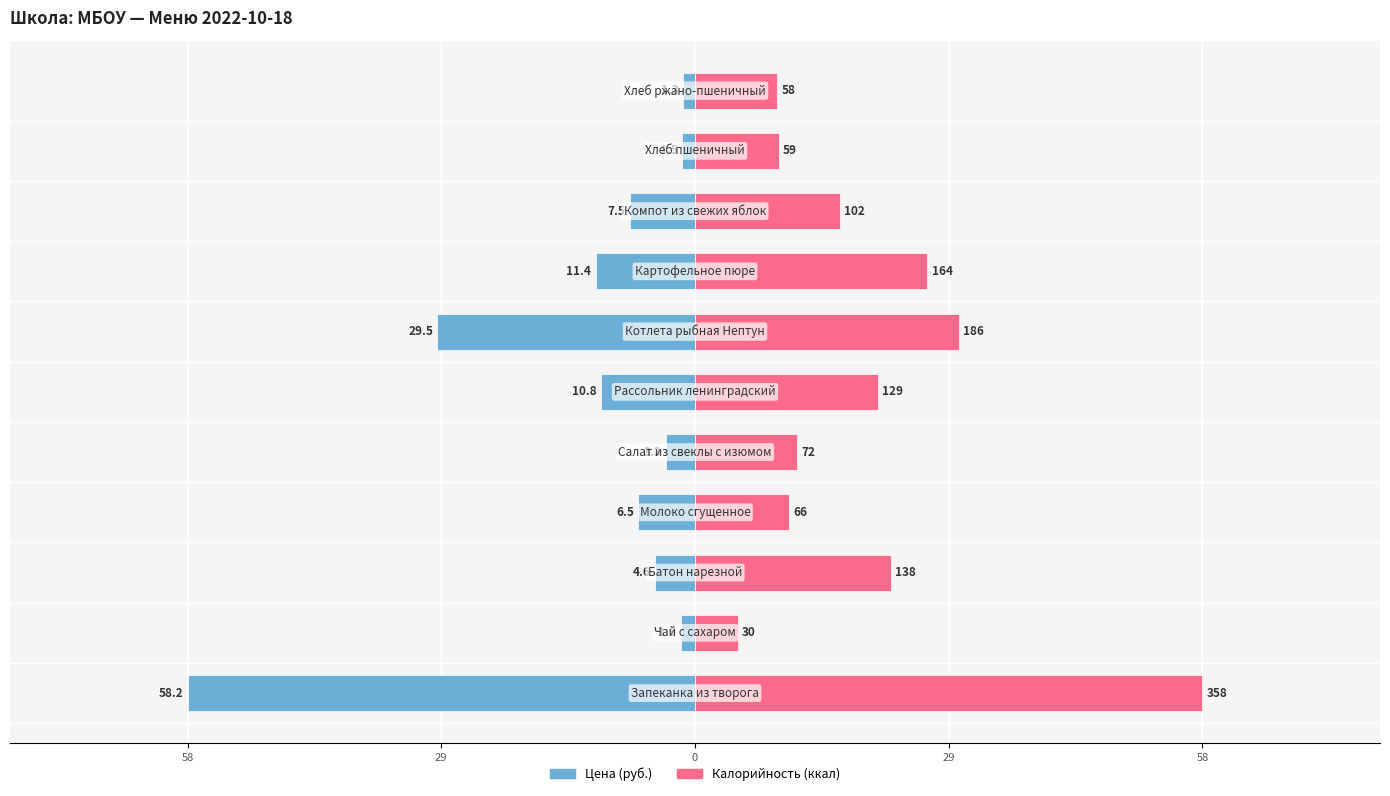

Which has a higher value, 29 or 58?

29